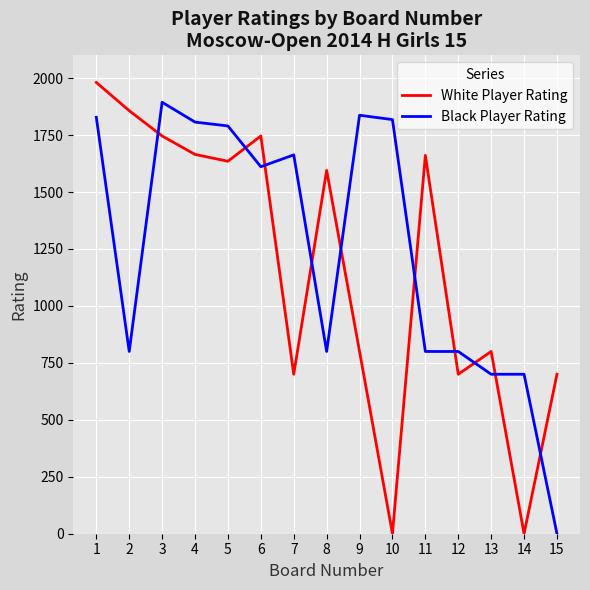

What is the difference between the second highest and second lowest values in the Black Player Rating series?

1137